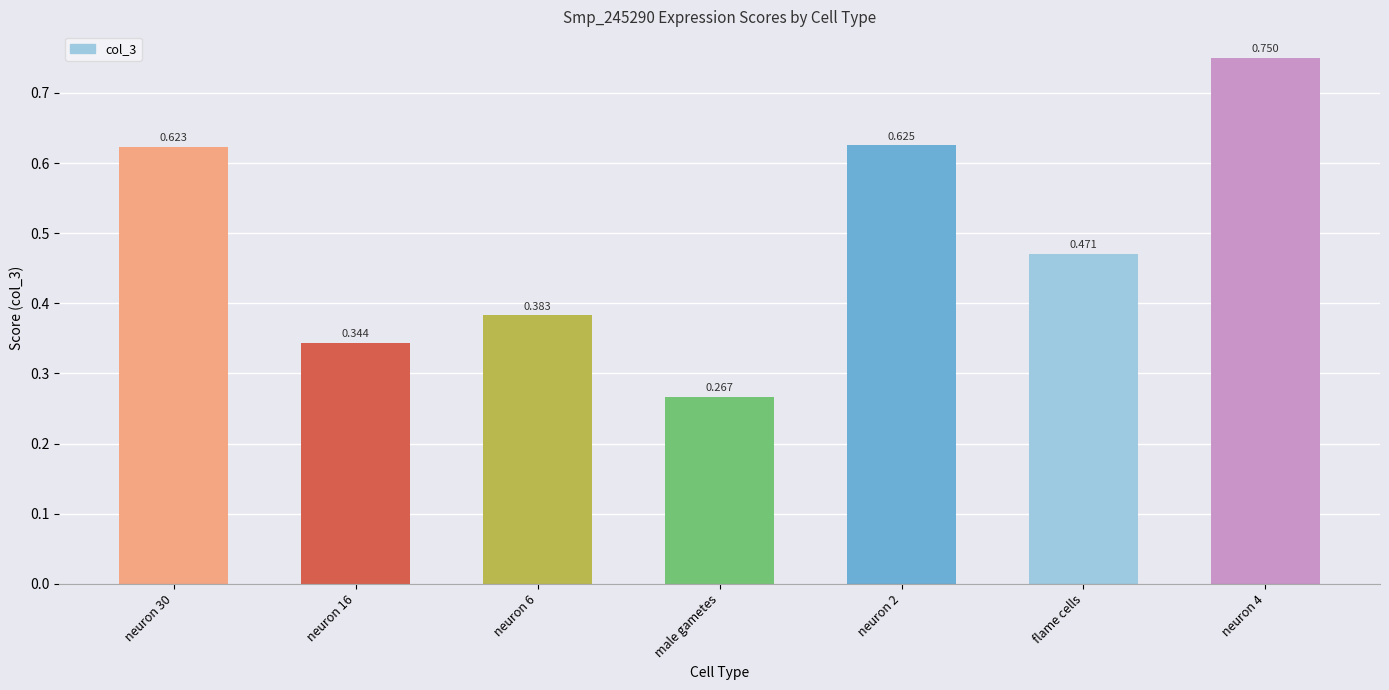

What is the sum of all values?

3.5